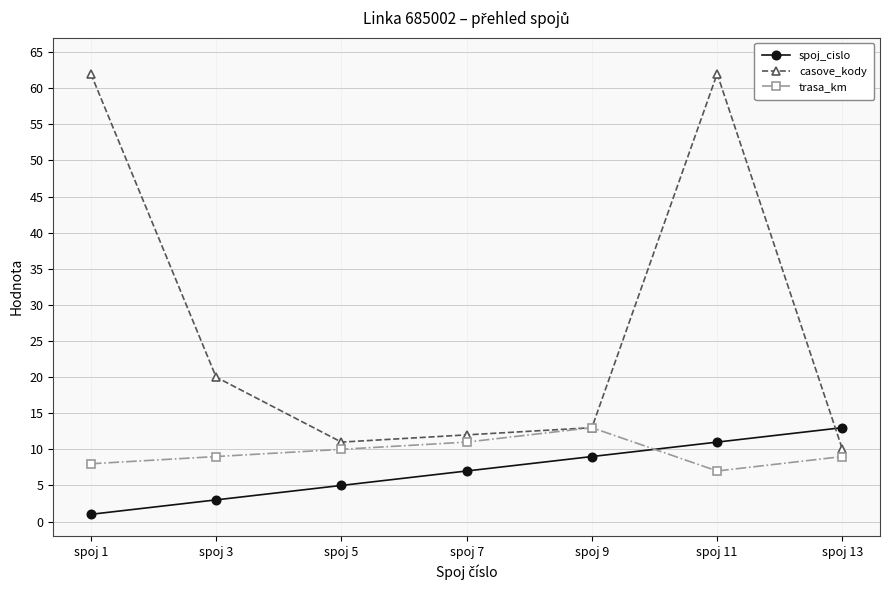

What is the value of the spoj_cislo point at the 4th from the left?

7